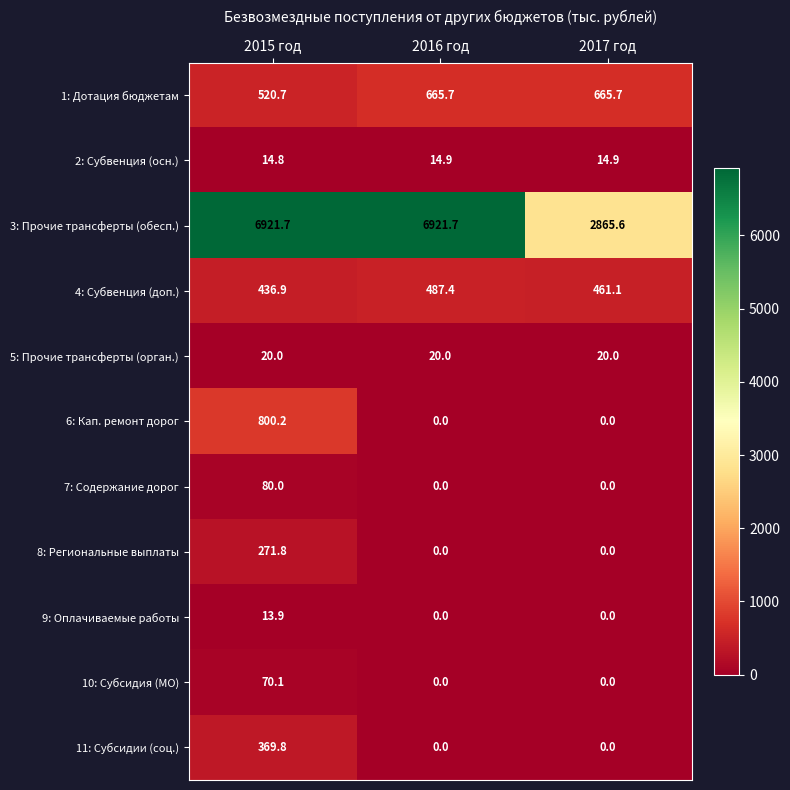

At which label does 3: Прочие трансферты (обесп.) first exceed 6921?

2015 год